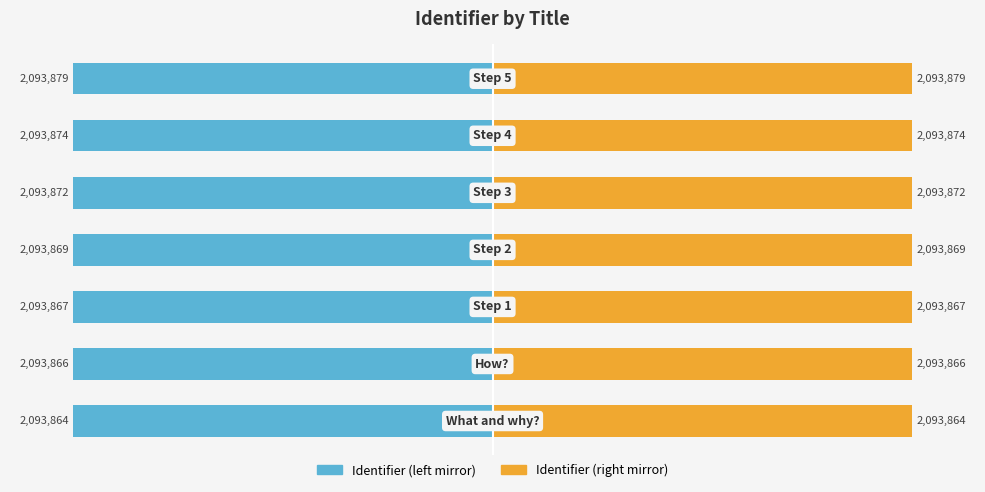

What is the average value of the Identifier (scaled right) series?

100.0